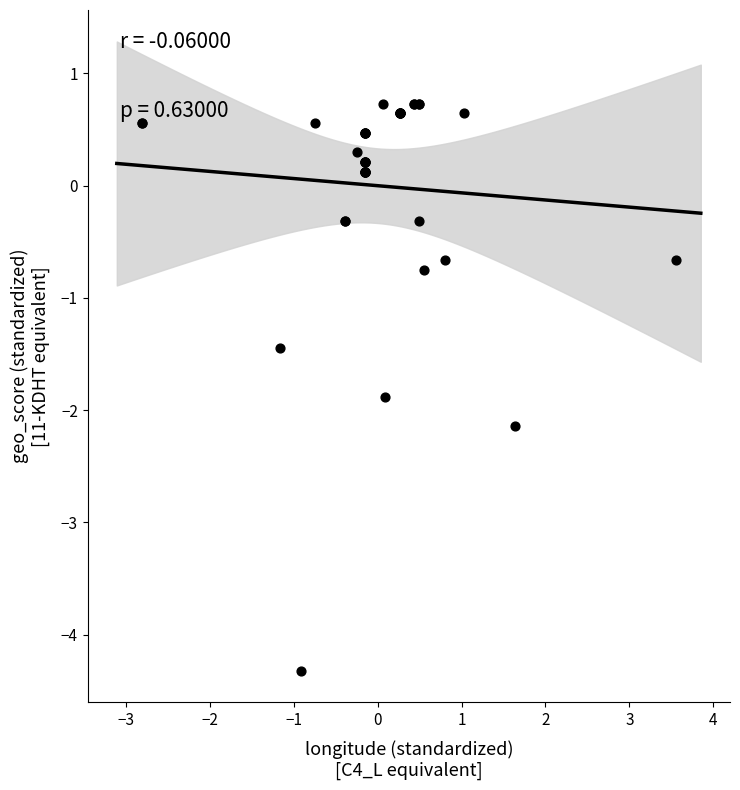

What Y value in the scatter plot is closest to -1?

-0.8